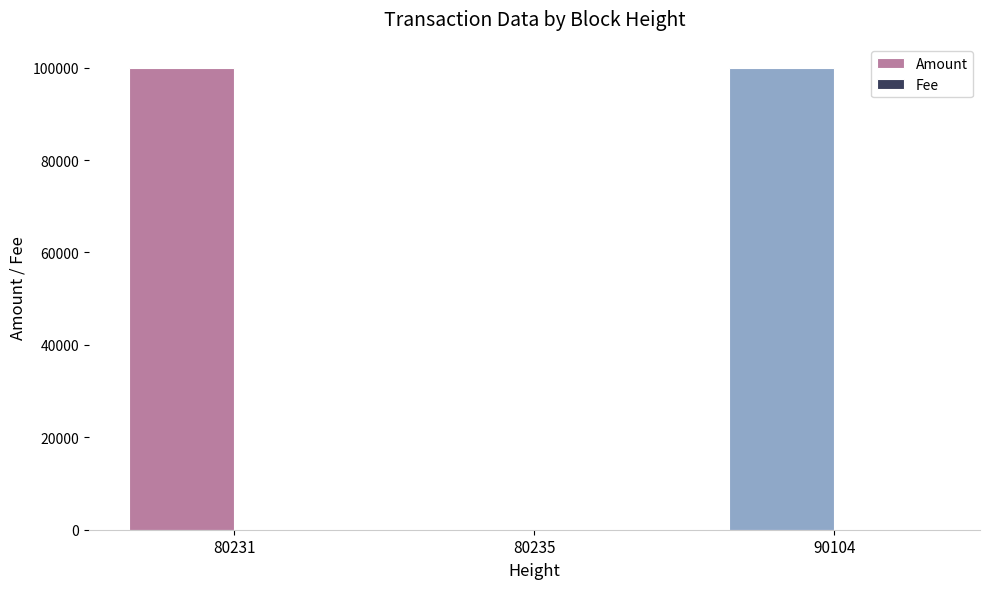

The Amount series shows 100024 at 90104. True or false?

True